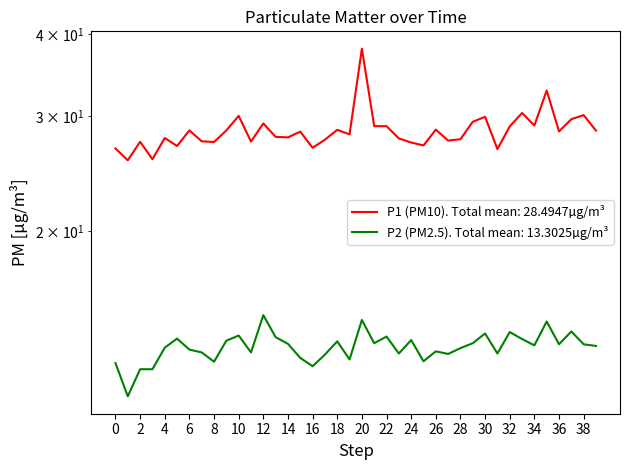

What is the average value of the P2 series?

13.3